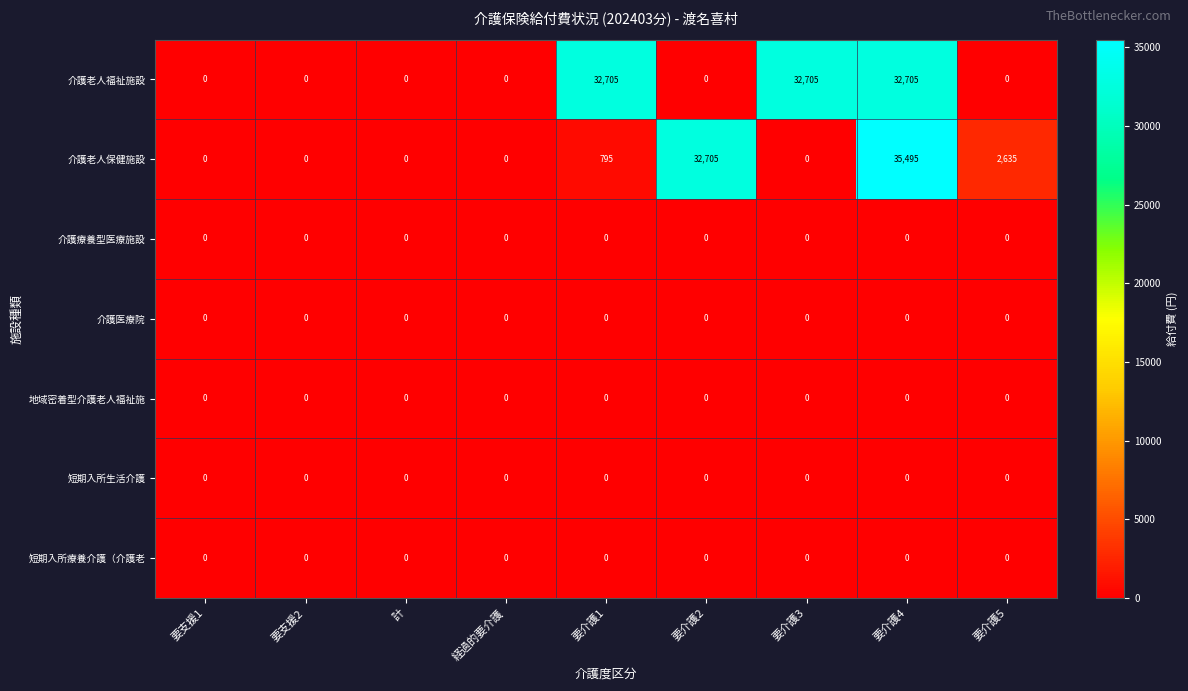

At which label does 介護老人保健施設 reach its peak?

要介護4